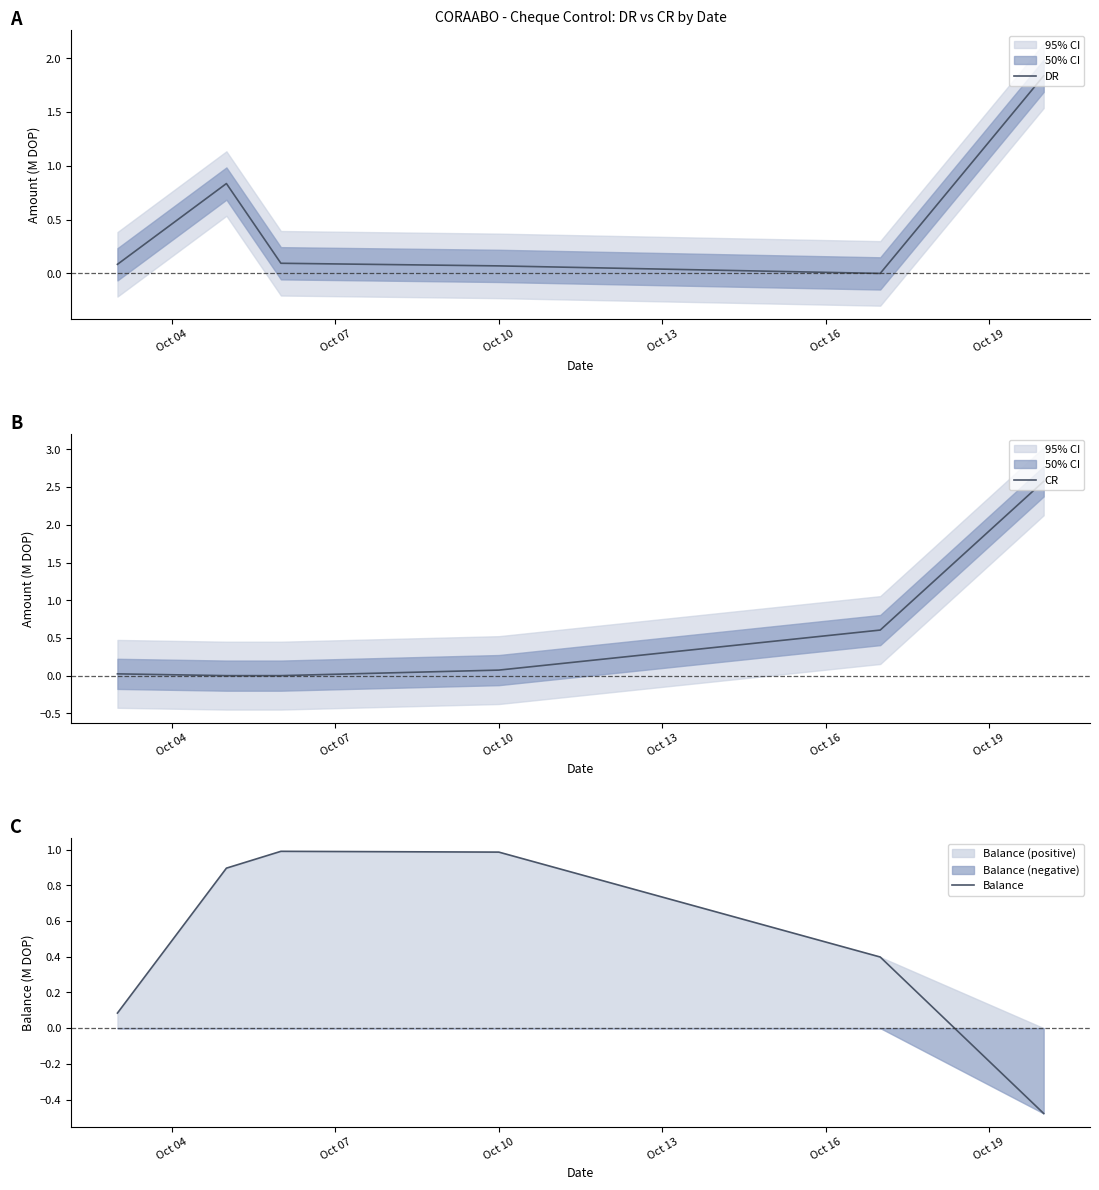

True or false: Balance has a value of -0.7 at Oct 19.

False